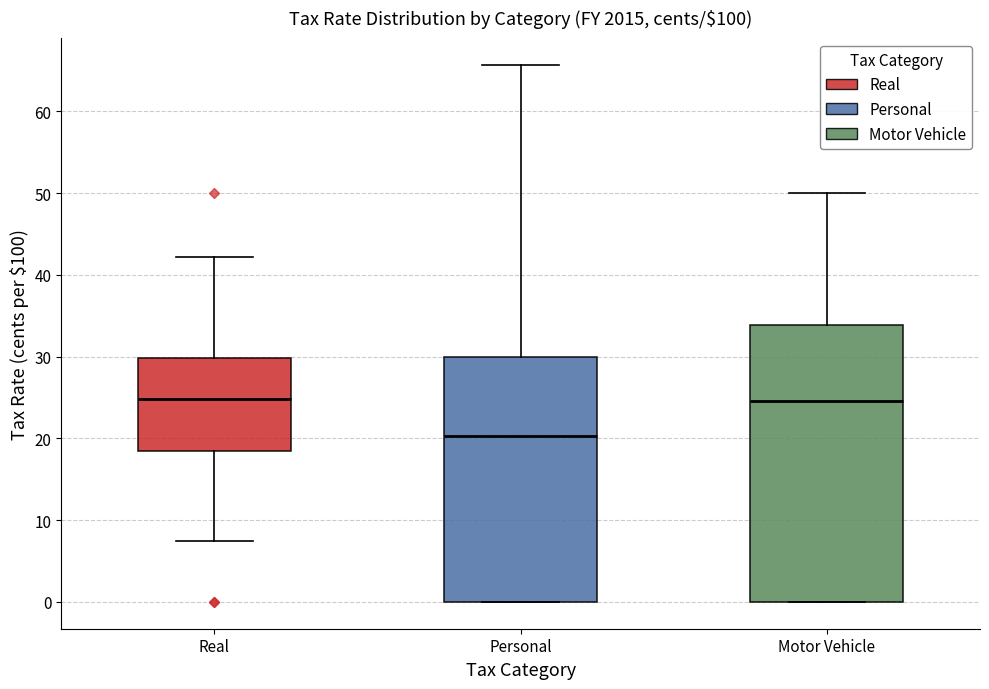

Where does the median line of the box for Personal sit on the y-axis? The values are not printed on the chart, so give them approximately, as read against the axis.

20